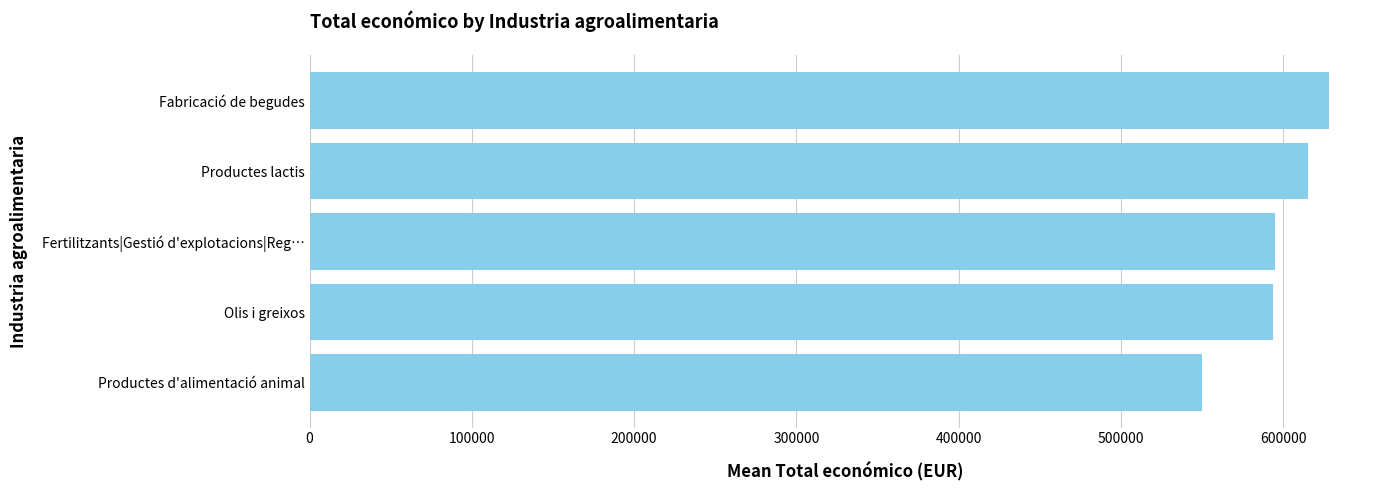

What is the smallest value displayed?

550111.0